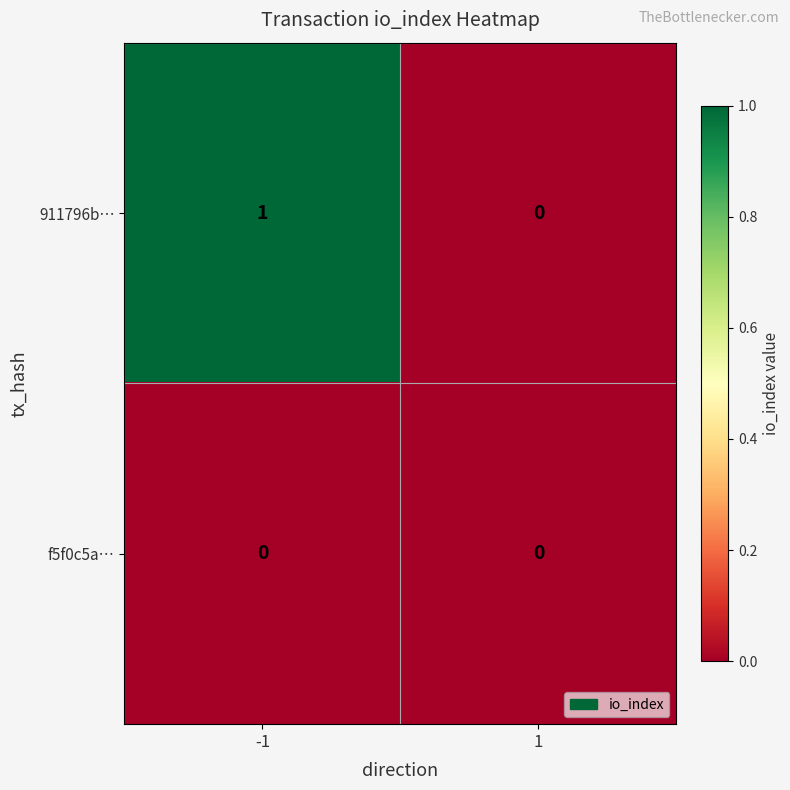

Rank the series at -1 from highest to lowest value.

911796b…, f5f0c5a…